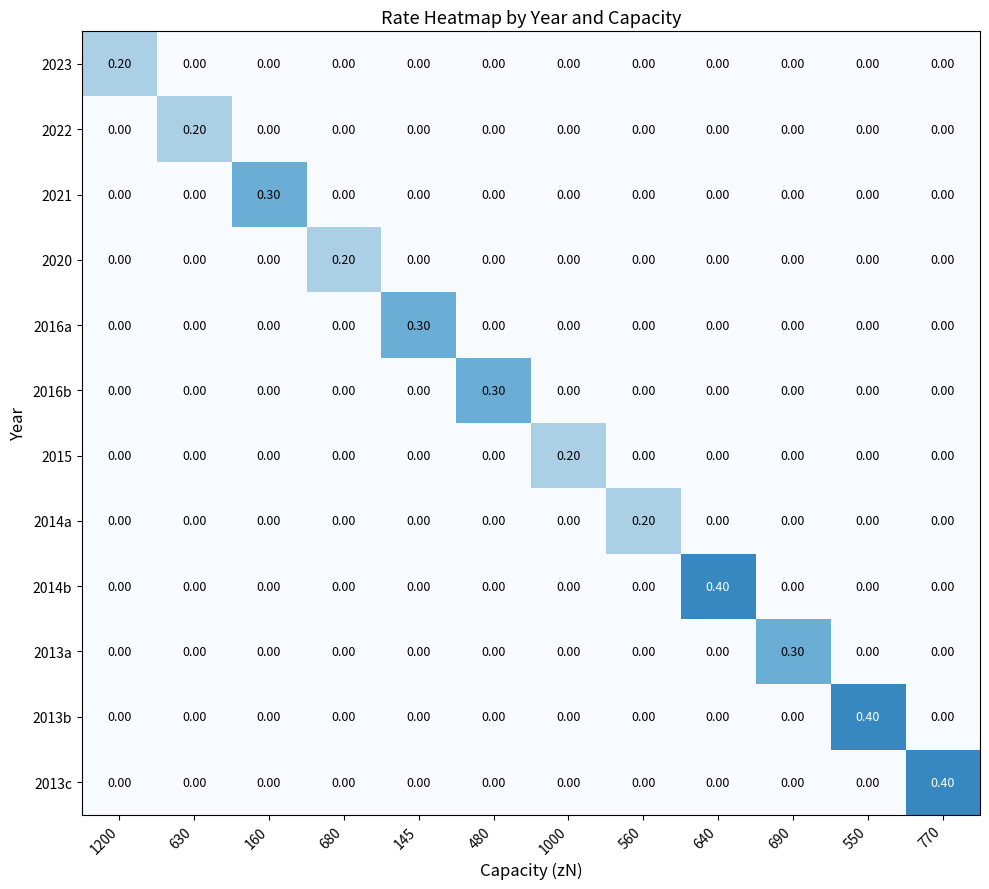

Count the number of data series in this chart.

12